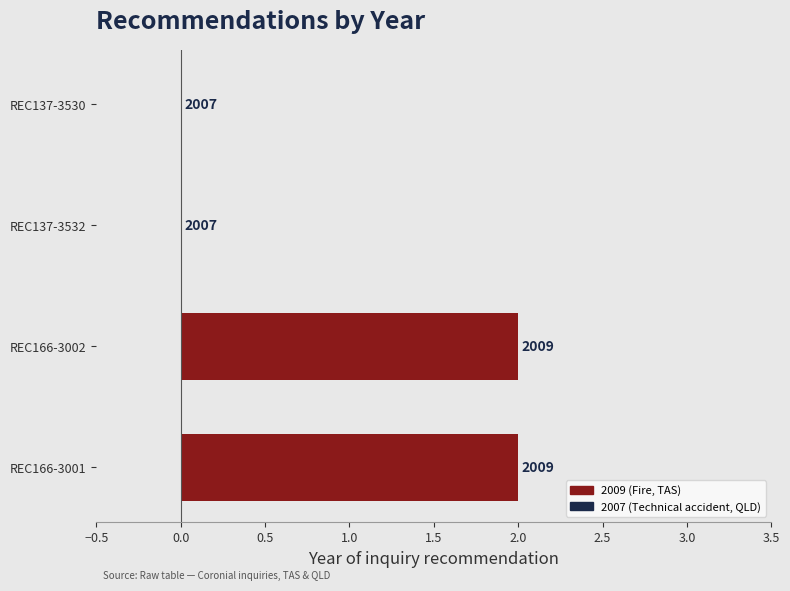

Does the chart contain stacked bars?

No